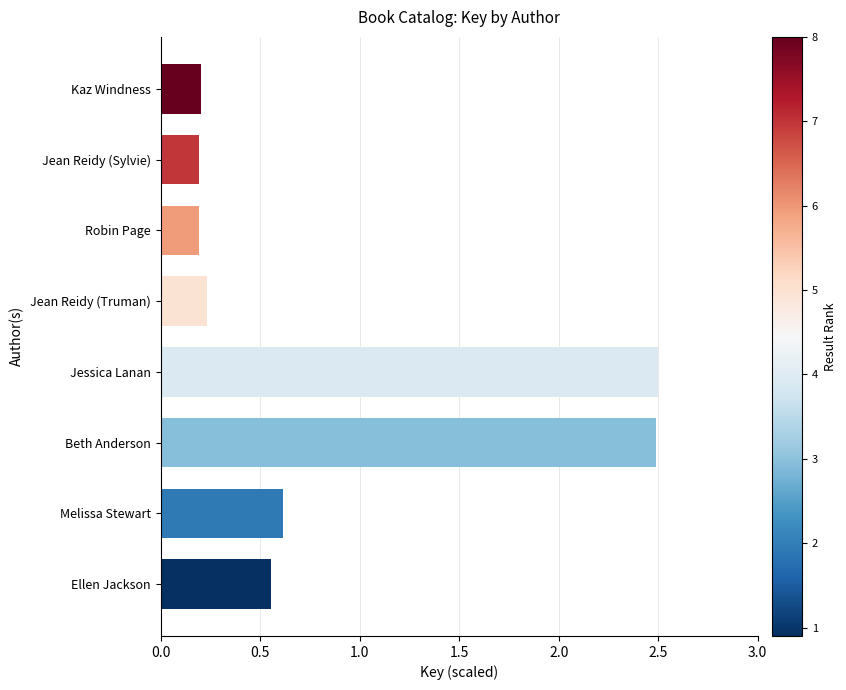

What is the sum of the values at Beth Anderson and Jean Reidy (Truman)?

2.7